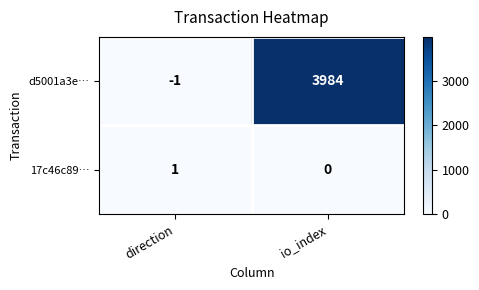

At io_index, list the series in order from smallest to largest.

17c46c89…, d5001a3e…